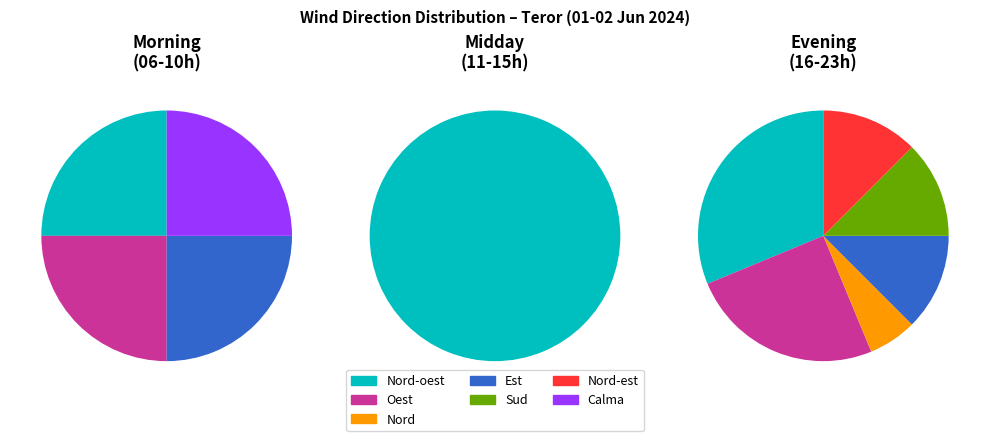

What percentage is the Est slice, to the nearest percent?

12%